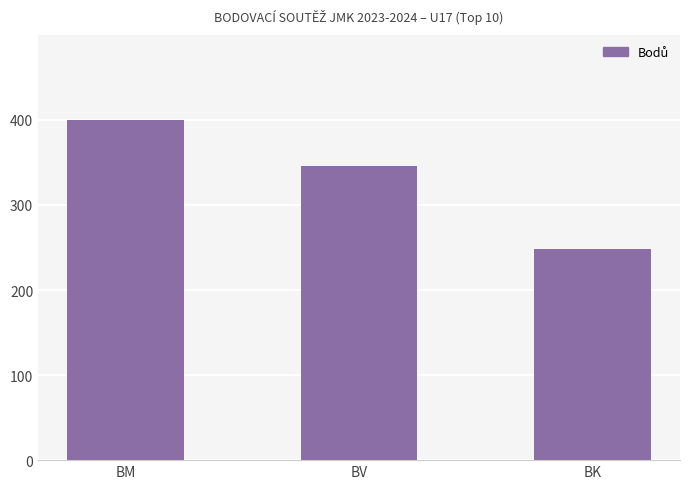

At which category does the chart reach its peak across all series?

BM